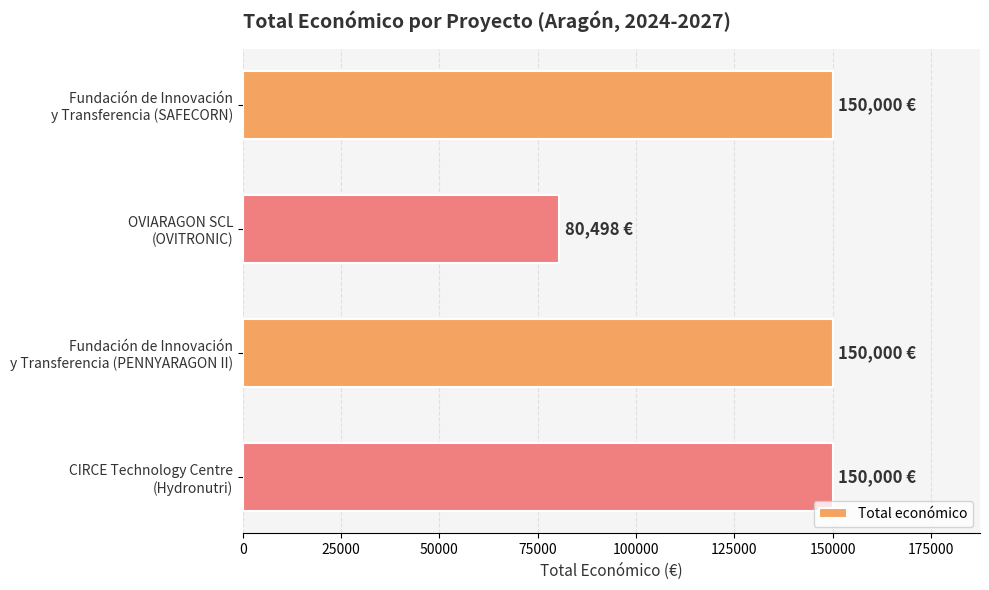

Reading top to bottom, what are all the values shown in this chart?

150000	80498	150000	150000